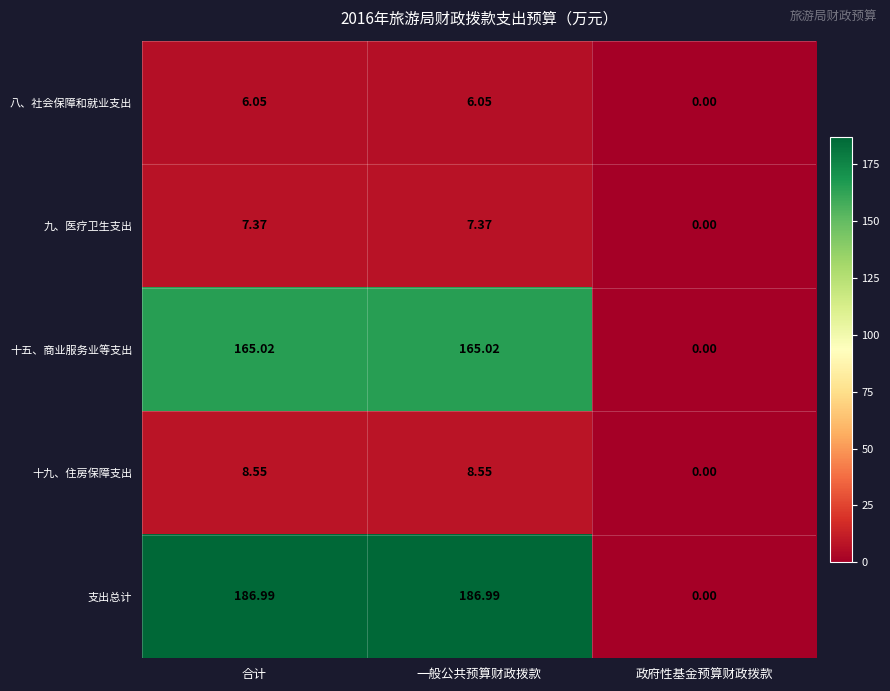

List the series in order of their peak value, lowest first.

八、社会保障和就业支出, 九、医疗卫生支出, 十九、住房保障支出, 十五、商业服务业等支出, 支出总计